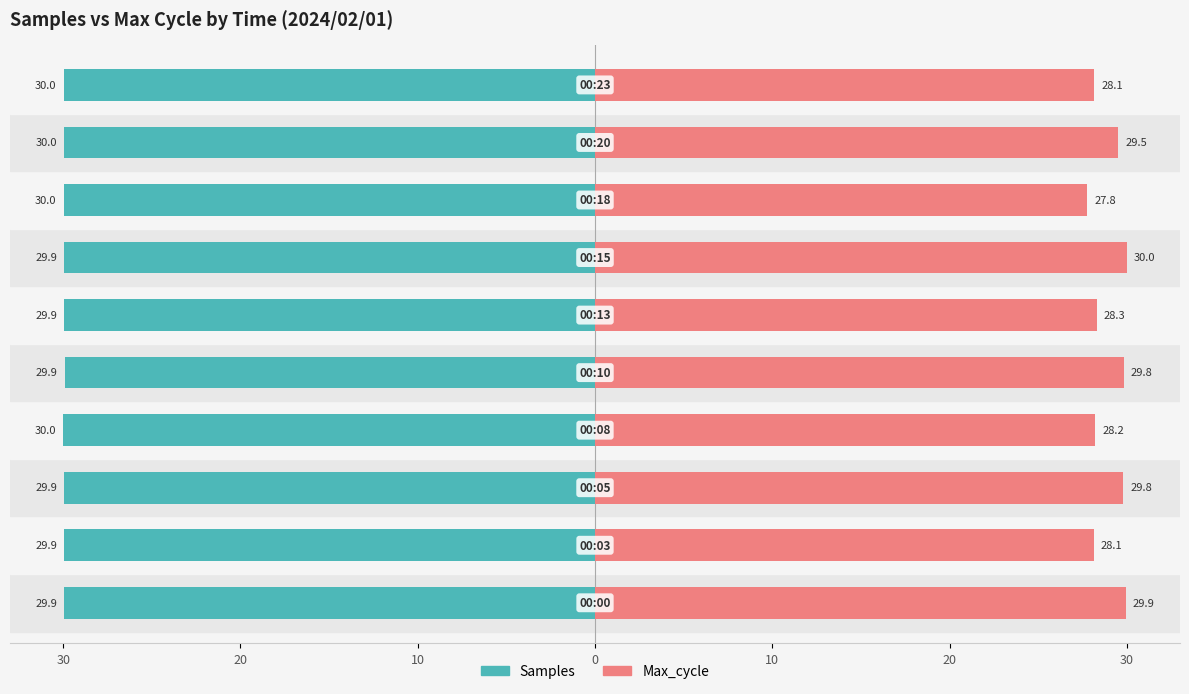

Does the chart contain stacked bars?

No